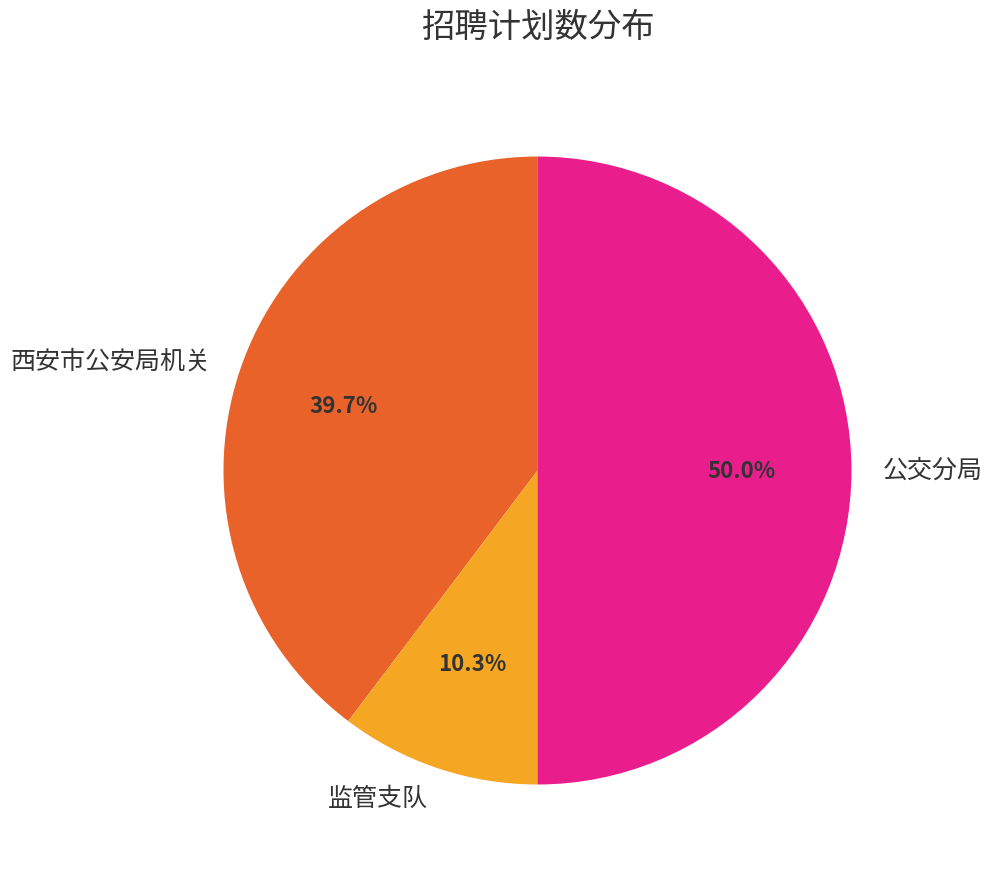

True or false: 公交分局 accounts for 50% of the total.

True